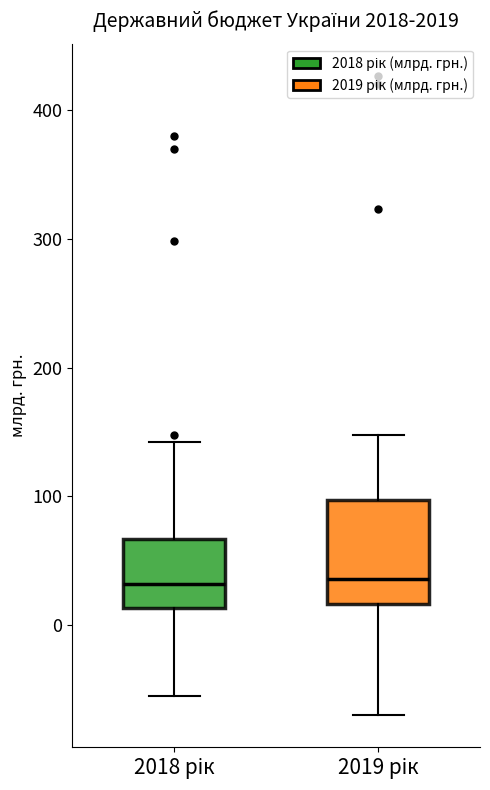

Reading left to right, read every box against the y-axis: the position of its median line, the range the box covers, and the ends of its whiskers. The values are not printed on the chart, so give them approximately, as read against the axis.

2018 рік: median 30, box 10 to 70, whiskers -50 to 140
2019 рік: median 40, box 20 to 100, whiskers -70 to 150